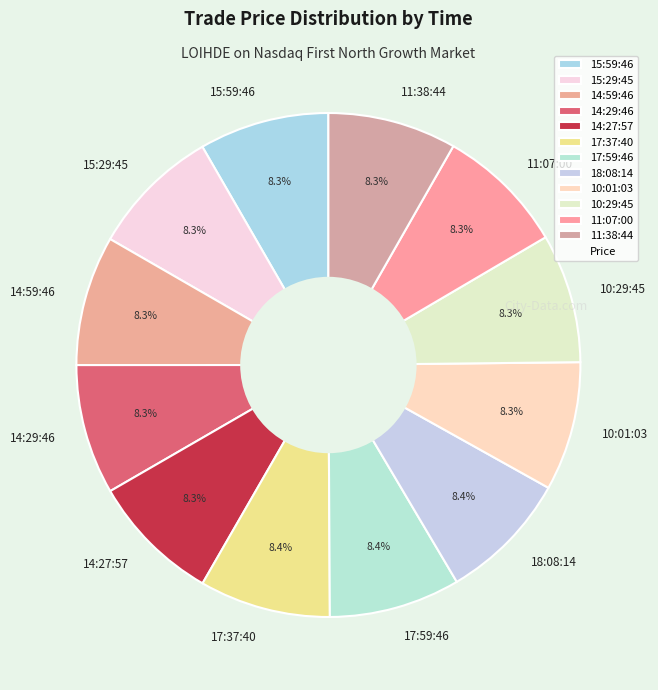

True or false: 14:59:46 accounts for 1% of the total.

False